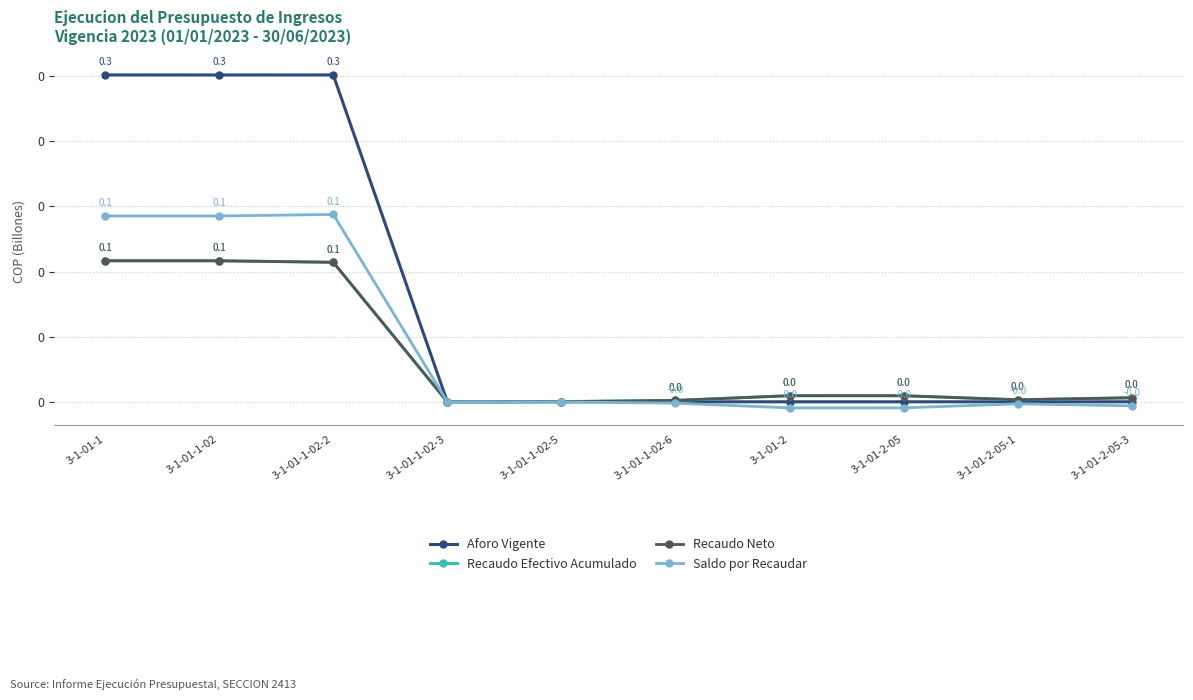

Is this an area chart (filled region under the line)?

No